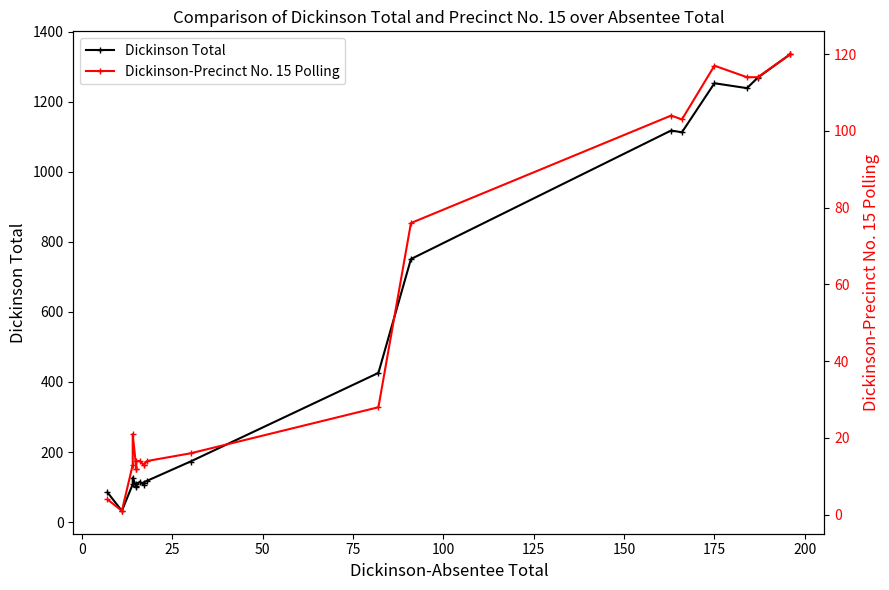

List the series in order of their peak value, highest first.

Dickinson Total, Dickinson-Precinct No. 15 Polling